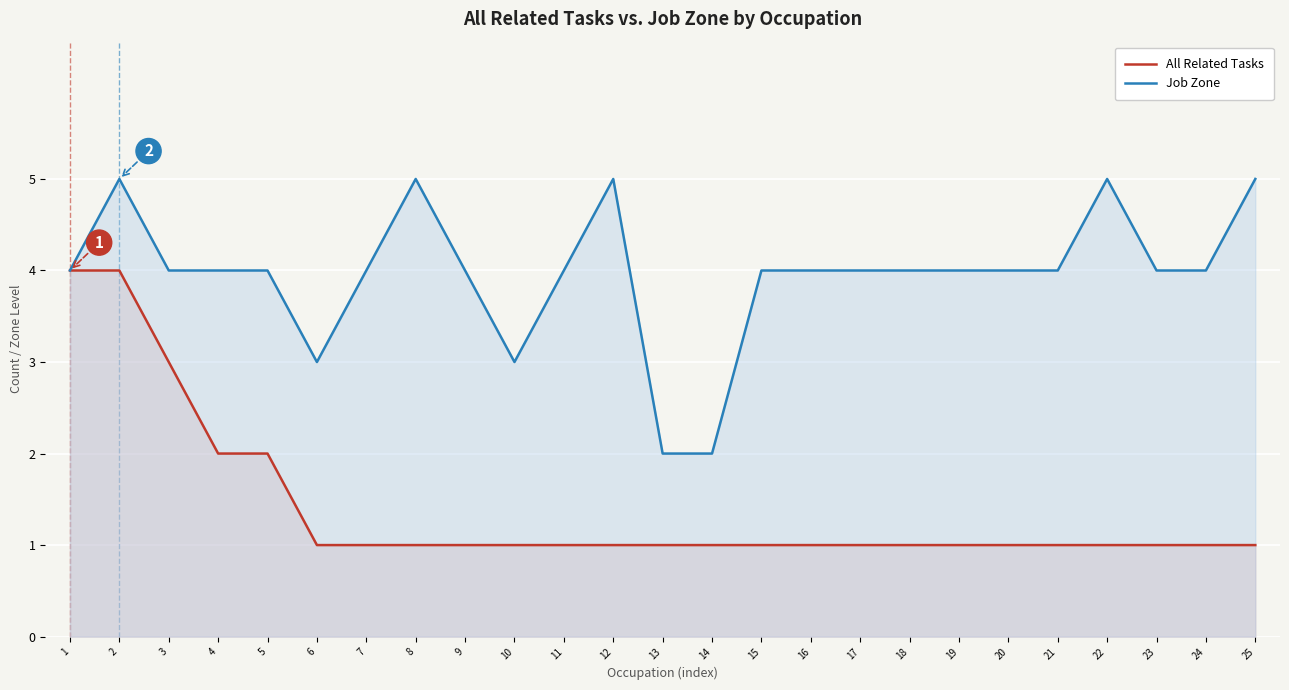

What is the sum of all Job Zone values?

99